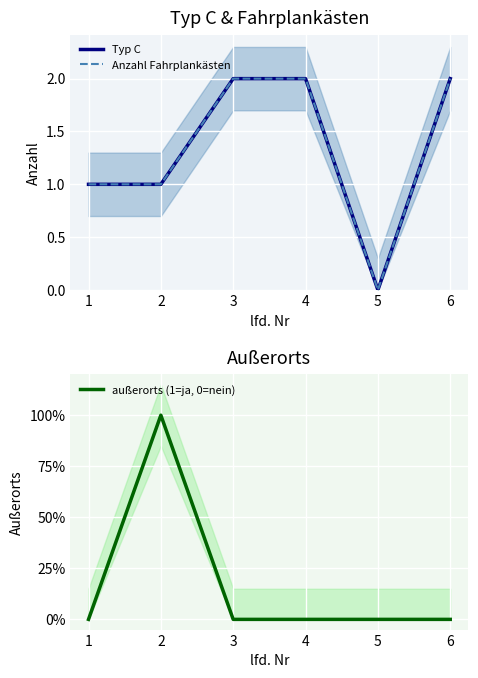

The außerorts (1=ja, 0=nein) series shows 0 at 5. True or false?

True